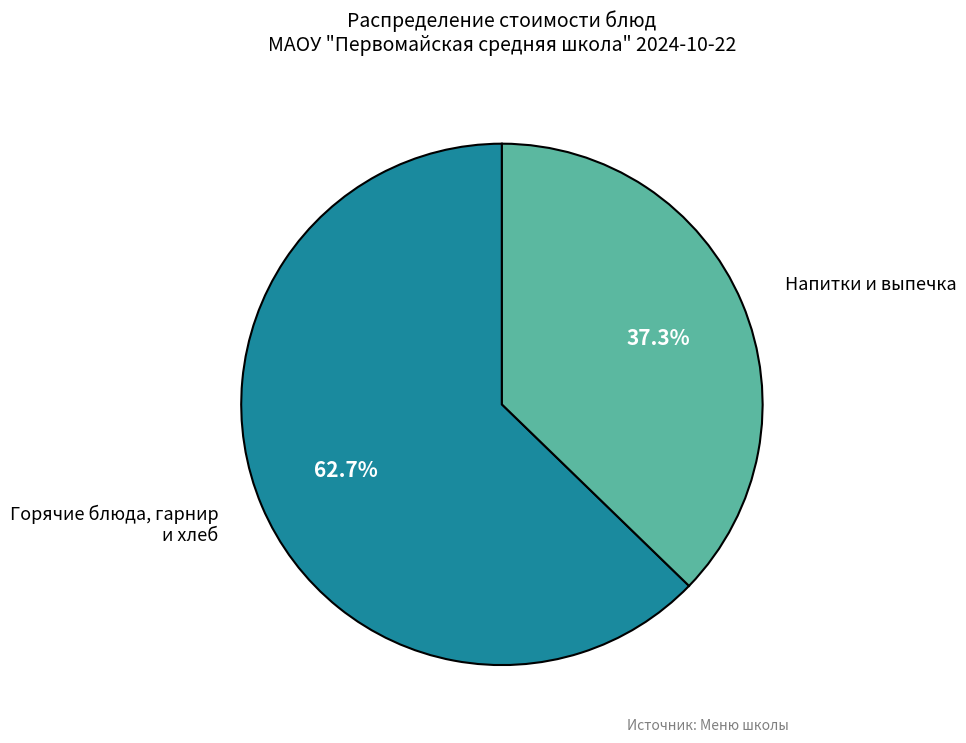

What is the total percentage of Горячие блюда, гарнир и хлеб and Напитки и выпечка?

100.0%